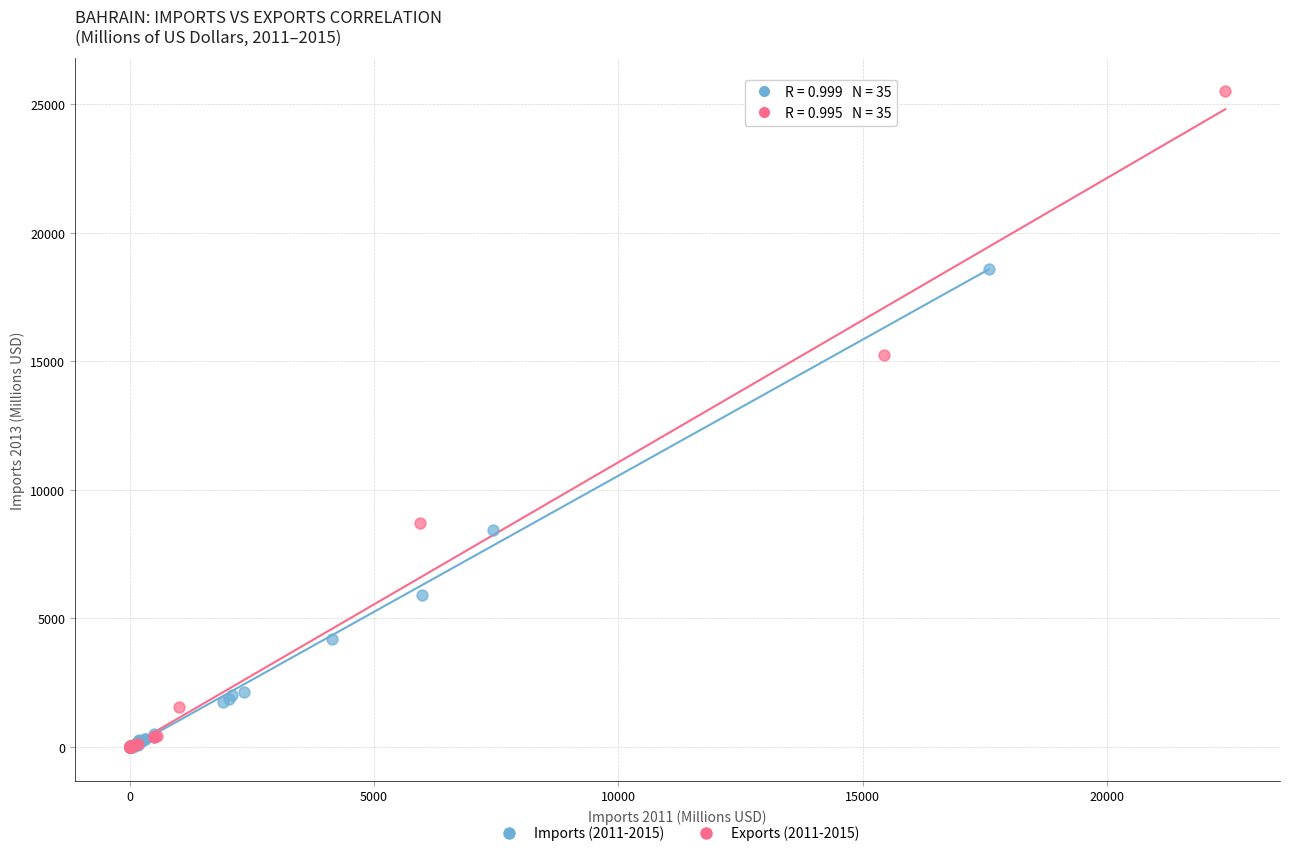

Which series has the widest spread of Y values?

Exports (2011-2015)